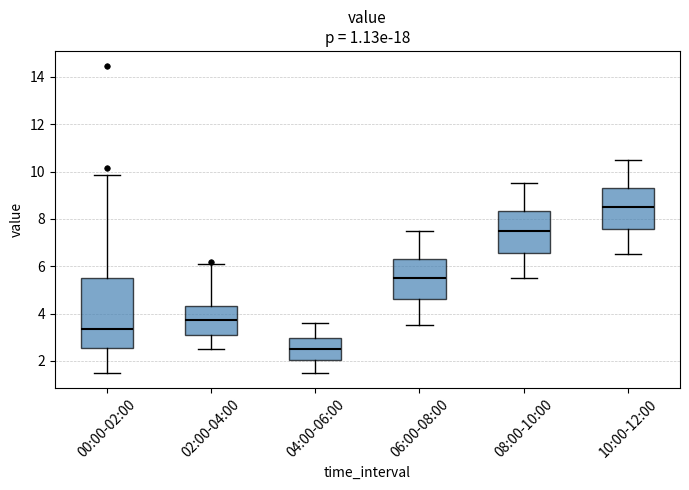

Reading left to right, transcribe this box plot: for each box, give where its median line is, the range the box spans, and where its two whiskers end, as read against the y-axis. The values are not printed on the chart, so give them approximately, as read against the axis.

00:00-02:00: median 3.4, box 2.6 to 5.6, whiskers 1.6 to 9.8
02:00-04:00: median 3.8, box 3.2 to 4.4, whiskers 2.6 to 6.2
04:00-06:00: median 2.6, box 2.0 to 3.0, whiskers 1.6 to 3.6
06:00-08:00: median 5.6, box 4.6 to 6.4, whiskers 3.6 to 7.6
08:00-10:00: median 7.6, box 6.6 to 8.4, whiskers 5.6 to 9.6
10:00-12:00: median 8.6, box 7.6 to 9.4, whiskers 6.6 to 10.6